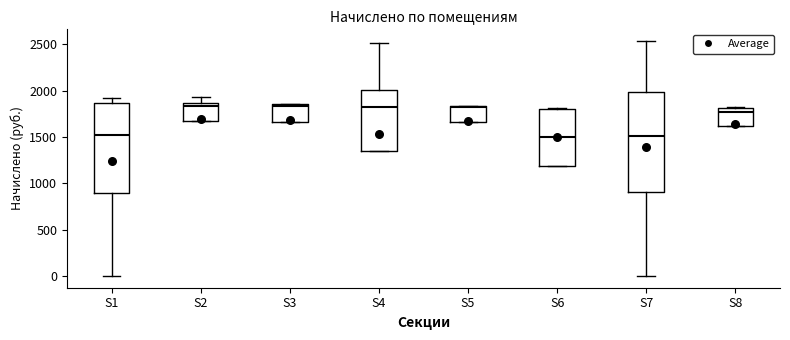

Where does the upper whisker of the box for S2 end on the y-axis? The values are not printed on the chart, so give them approximately, as read against the axis.

1950